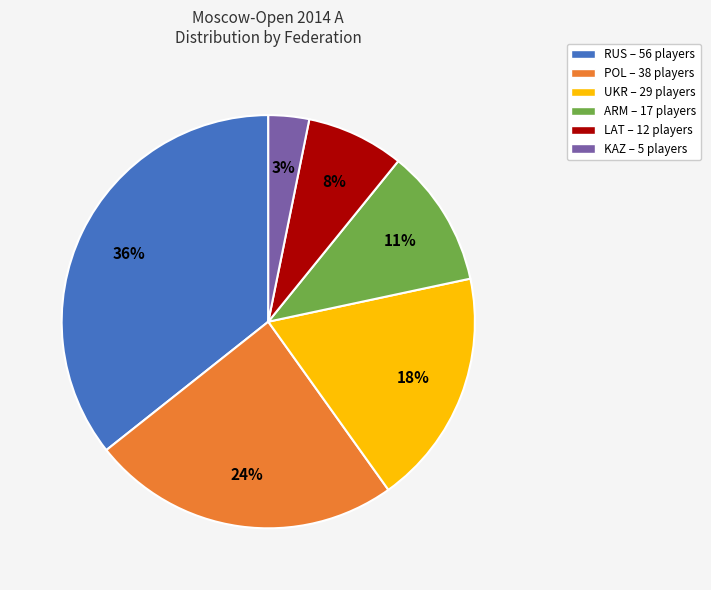

Approximately how many times larger is the value at KAZ compared to ARM?

0.3